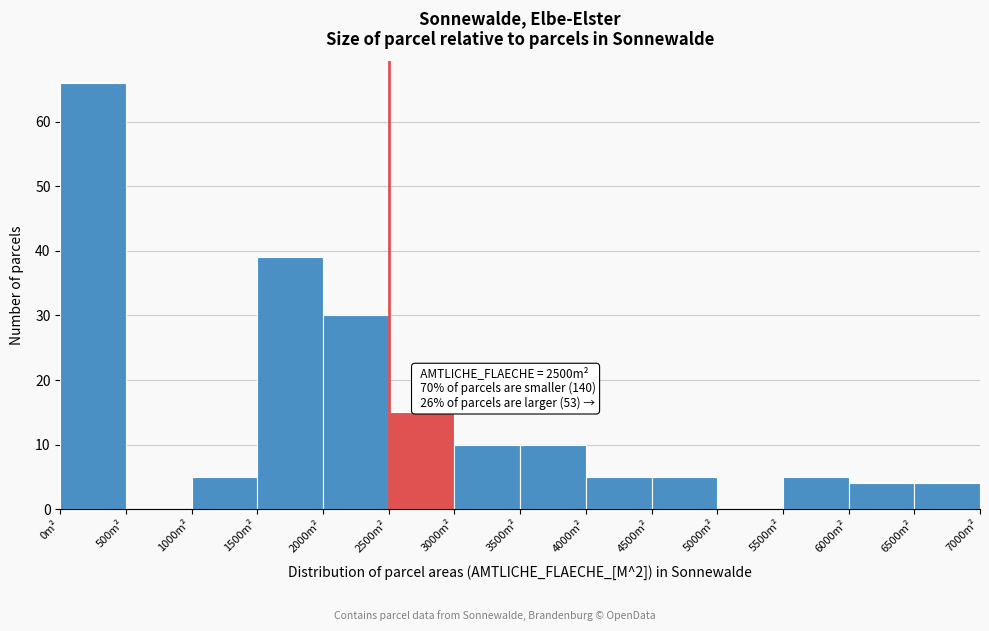

Over which range of the x-axis is the bar tallest?

0 to 500